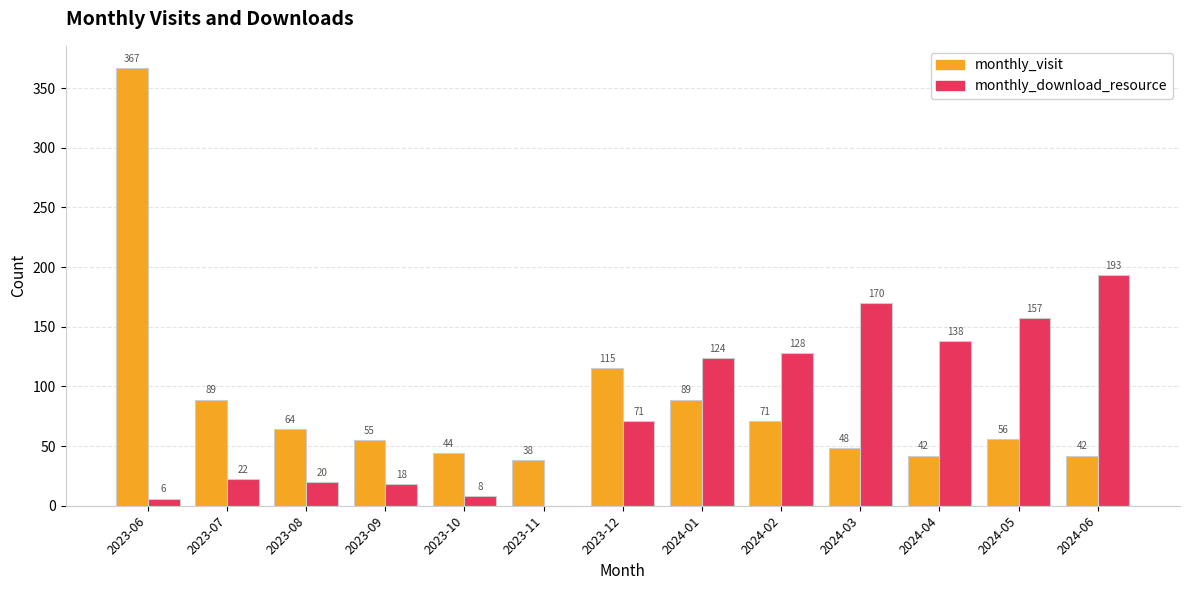

Reading left to right, transcribe all the data shown in this chart.

monthly_visit: 367	89	64	55	44	38	115	89	71	48	42	56	42
monthly_download_resource: 6	22	20	18	8	0	71	124	128	170	138	157	193